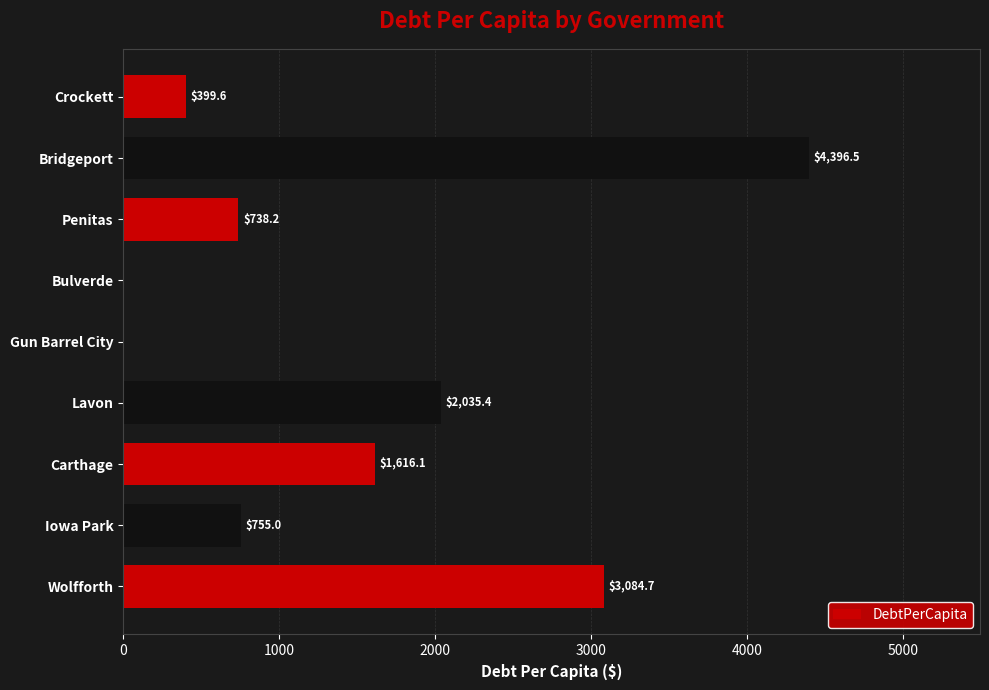

Is it true that the value at Penitas is 738.2?

True